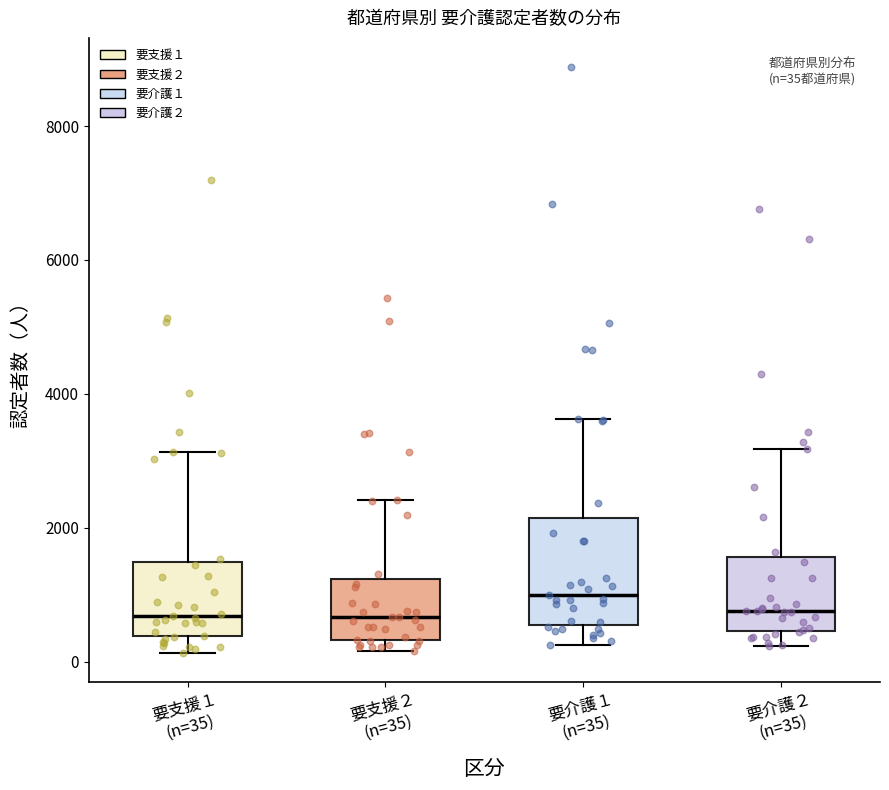

Which box has the highest median line?

要介護１ (n=35)